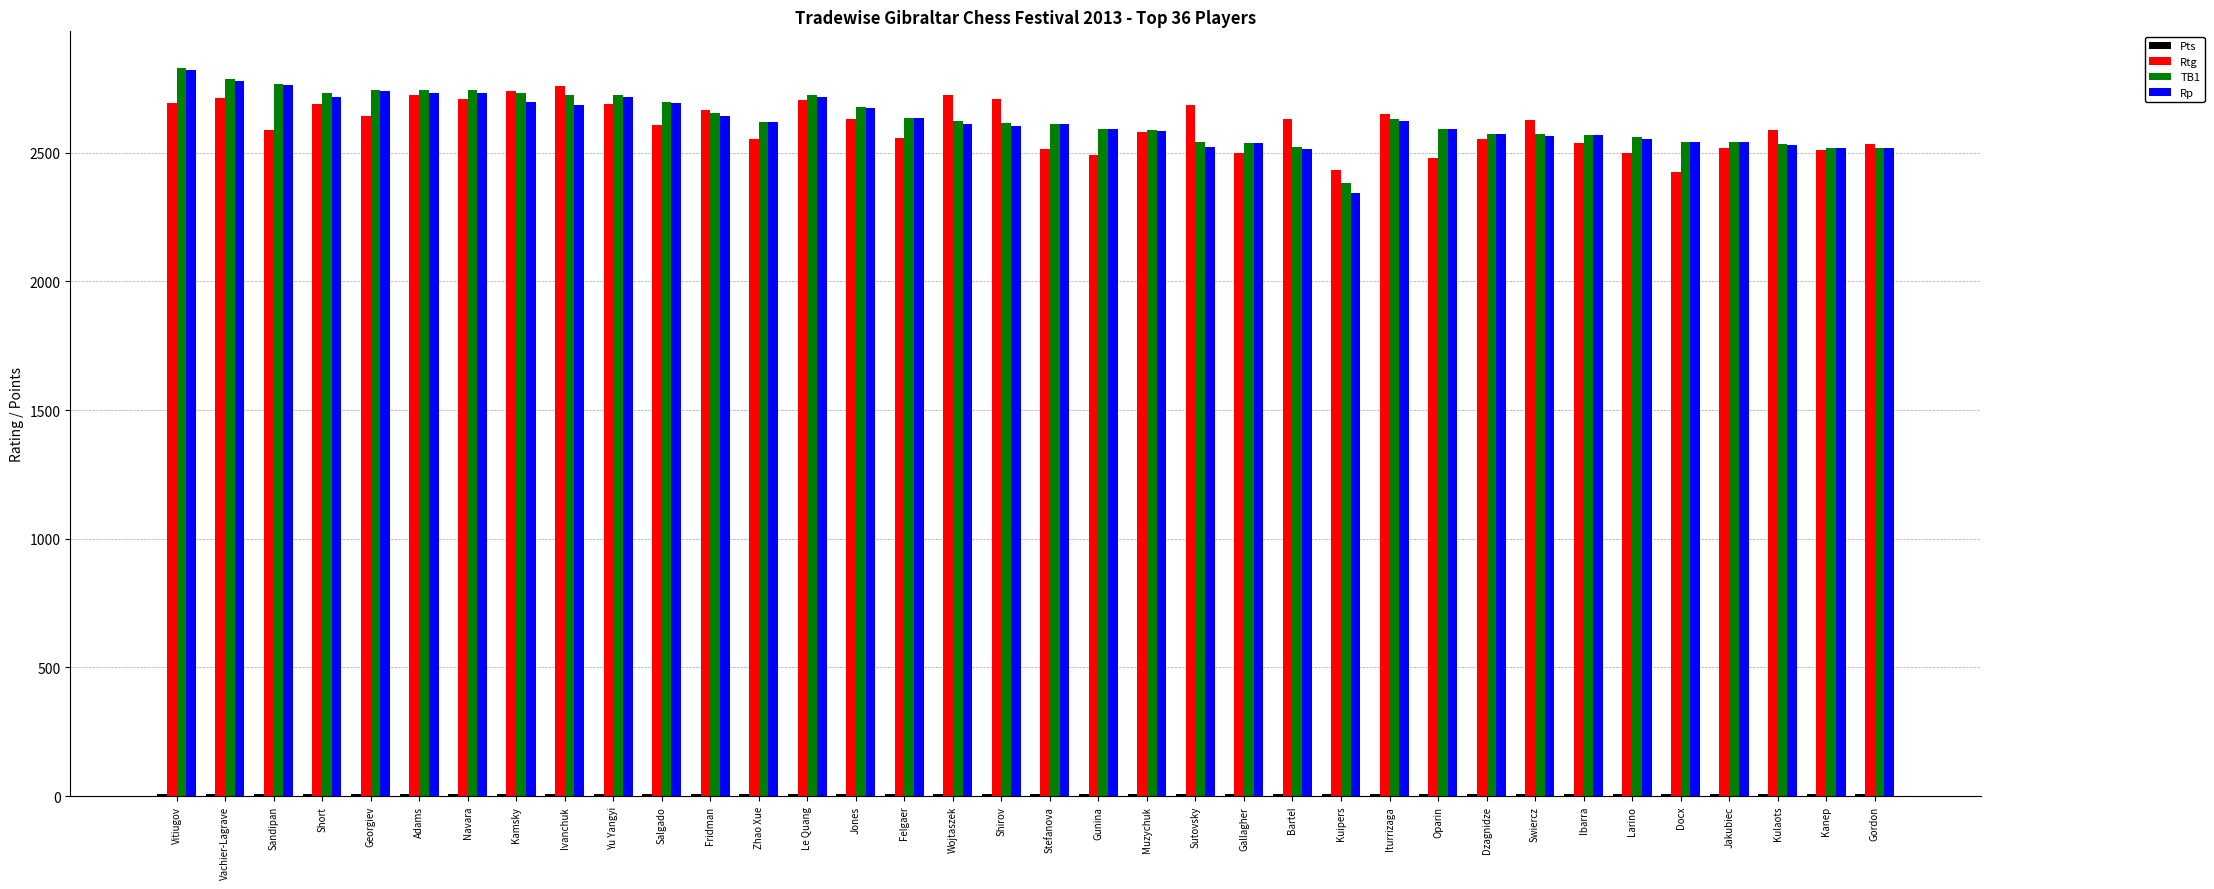

How many series are shown in this chart?

4